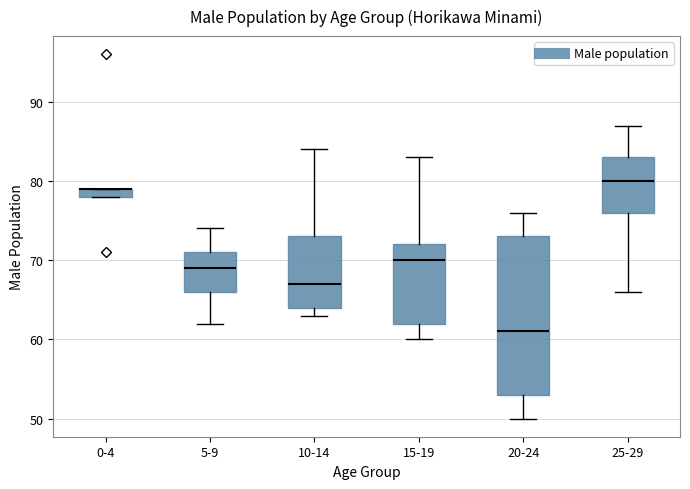

Where does the lower whisker of the box for 25-29 end on the y-axis? The values are not printed on the chart, so give them approximately, as read against the axis.

66